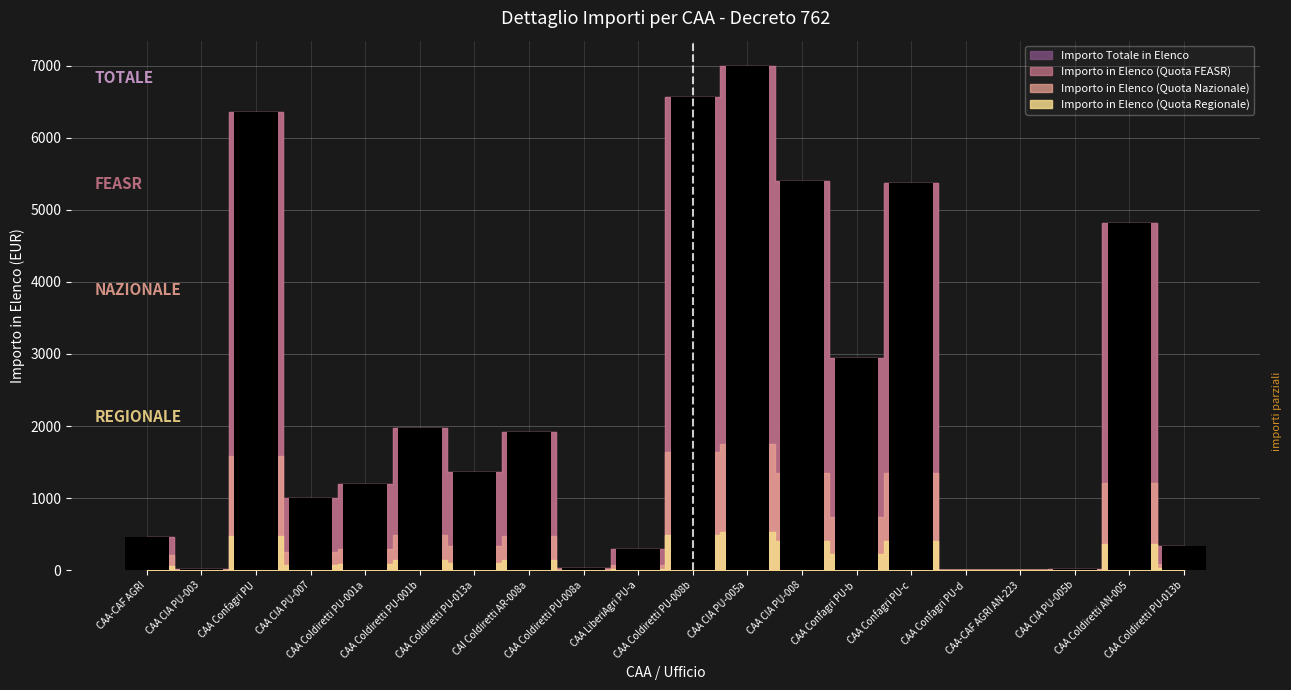

What is the greatest value displayed?

6994.7